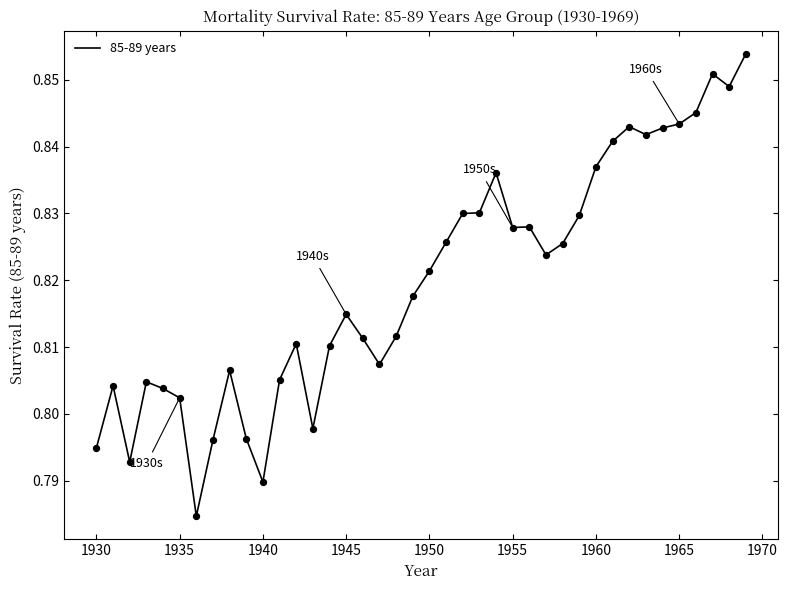

How many lines are shown in the chart?

1